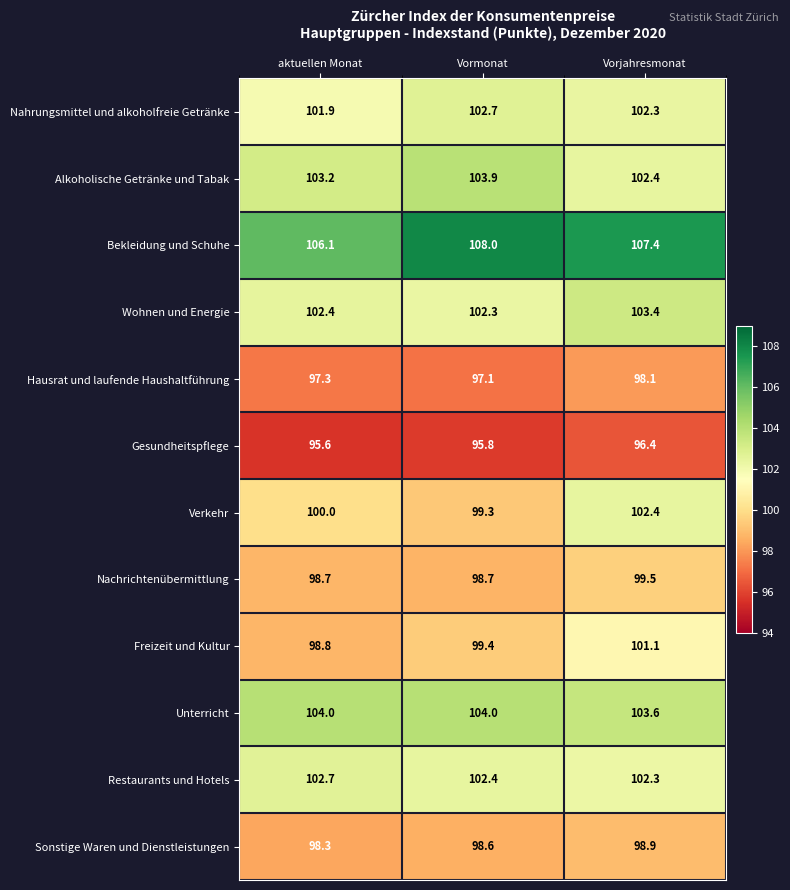

Count the number of data series in this chart.

12